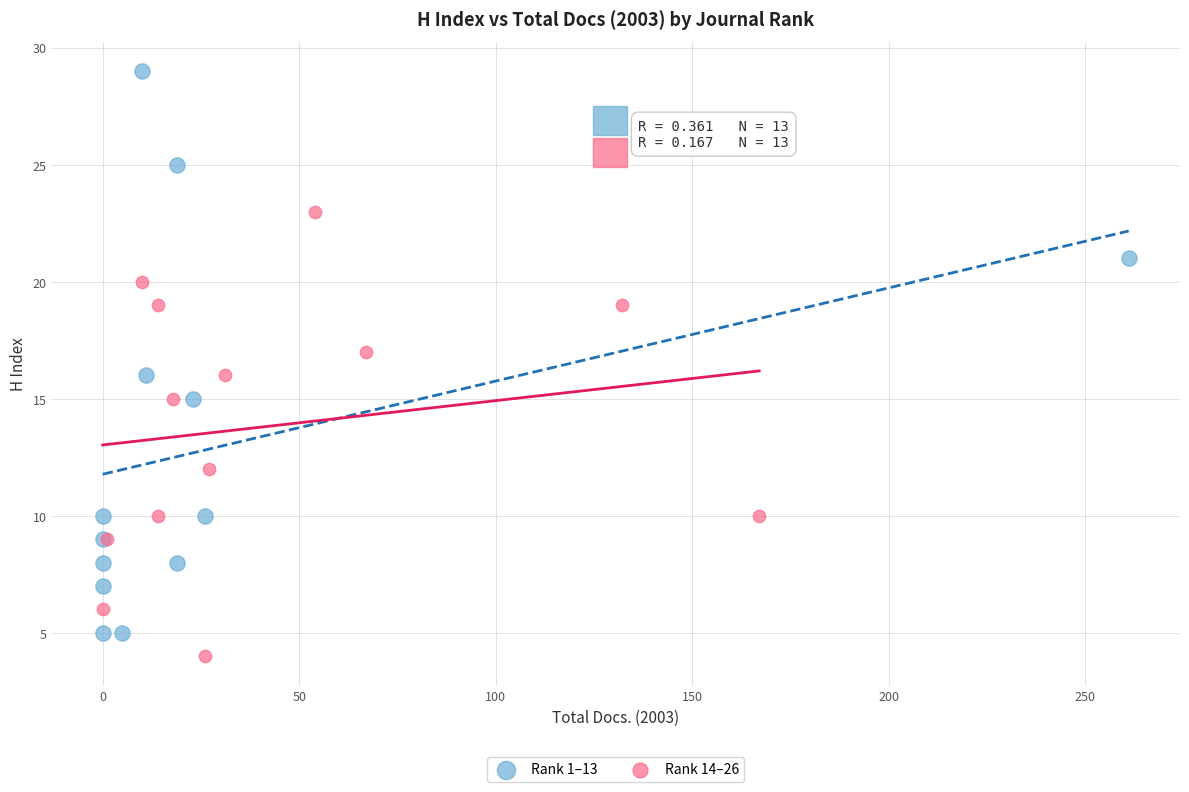

Which series reaches the maximum Y coordinate?

Rank 1–13